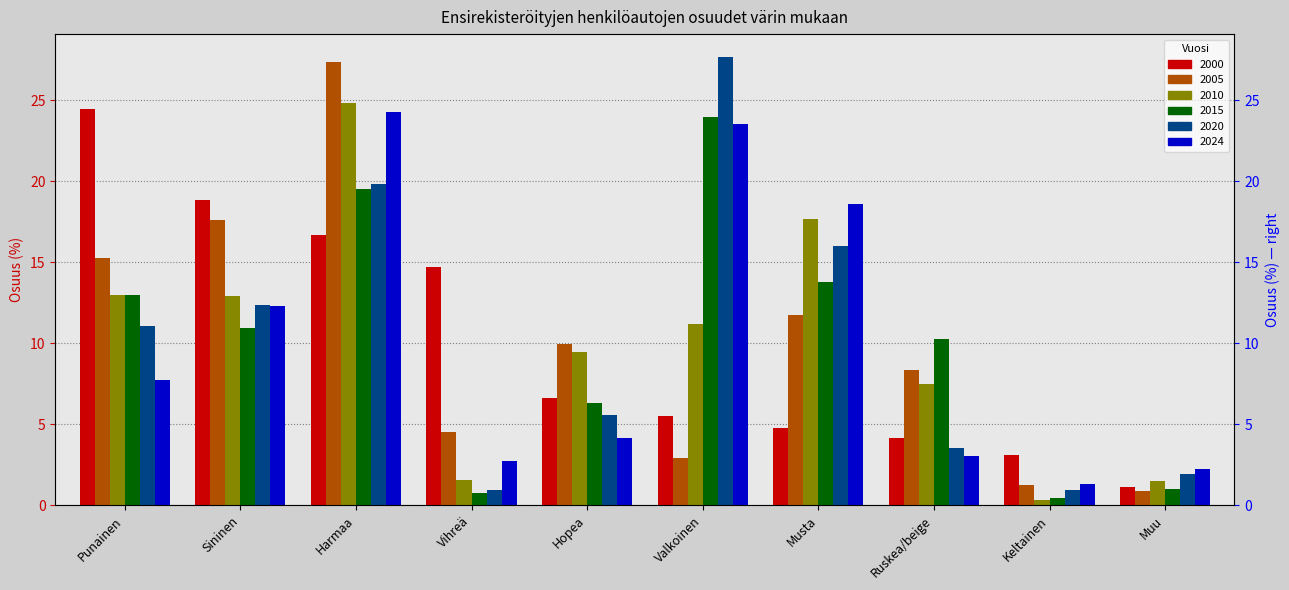

Between Vihreä and Musta, which series saw the biggest shift?

2010